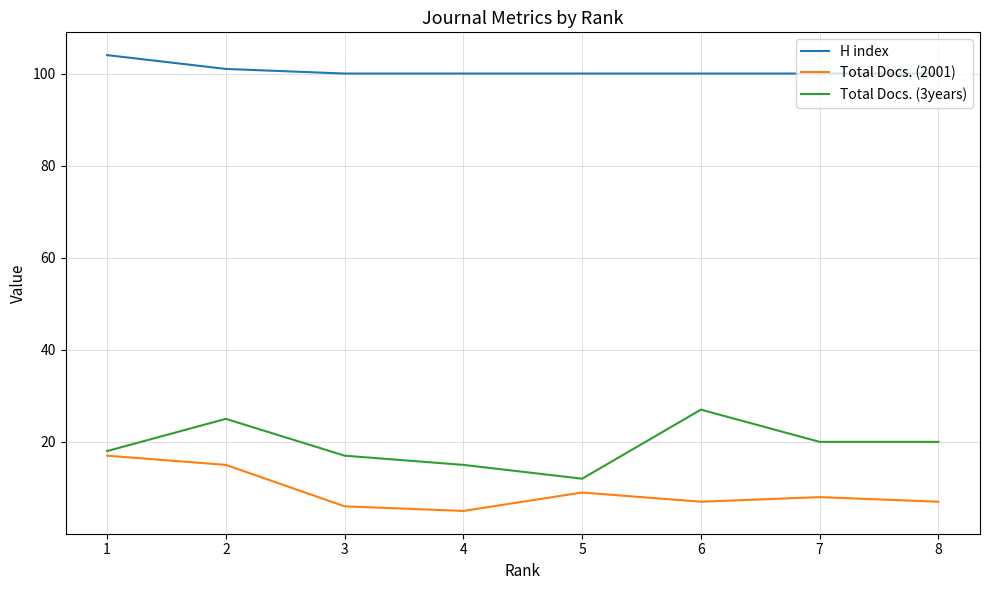

Is it true that Total Docs. (2001) equals 22 at 1?

False